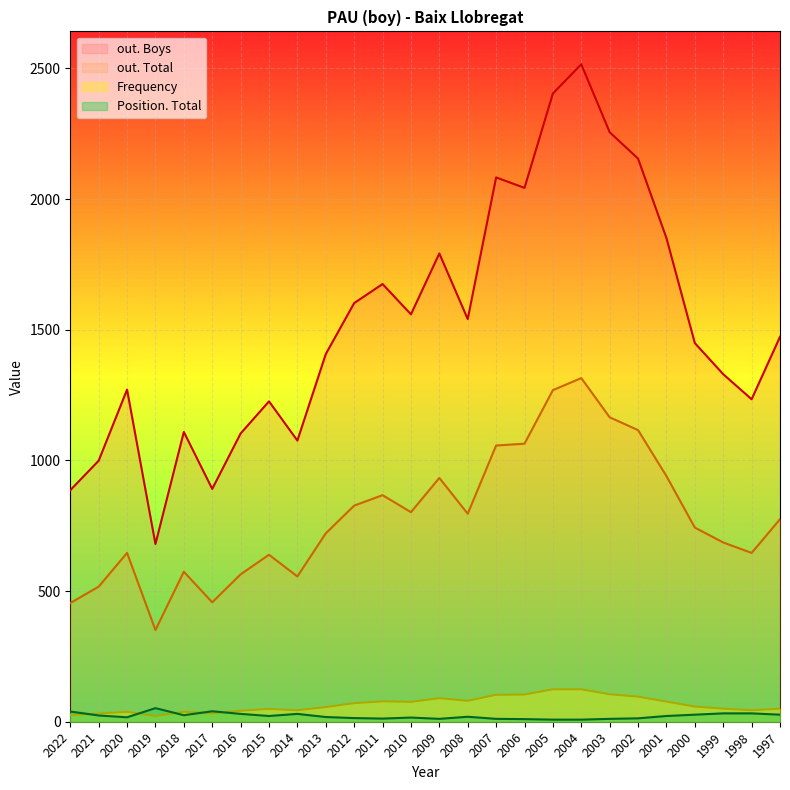

True or false: out. Boys and out. Total cross at least once.

False